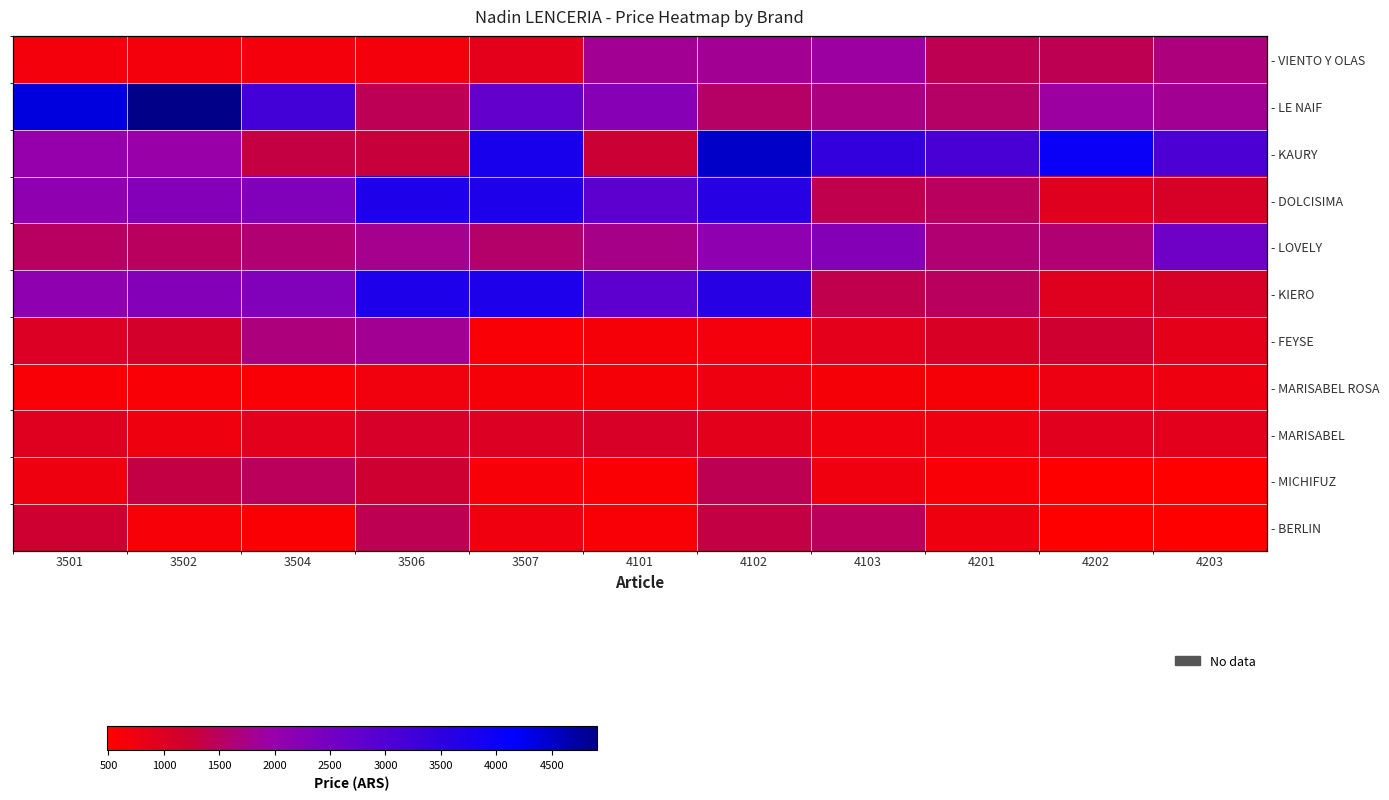

What is the sum of the - MICHIFUZ values at 4102 and 4203?

1924.3